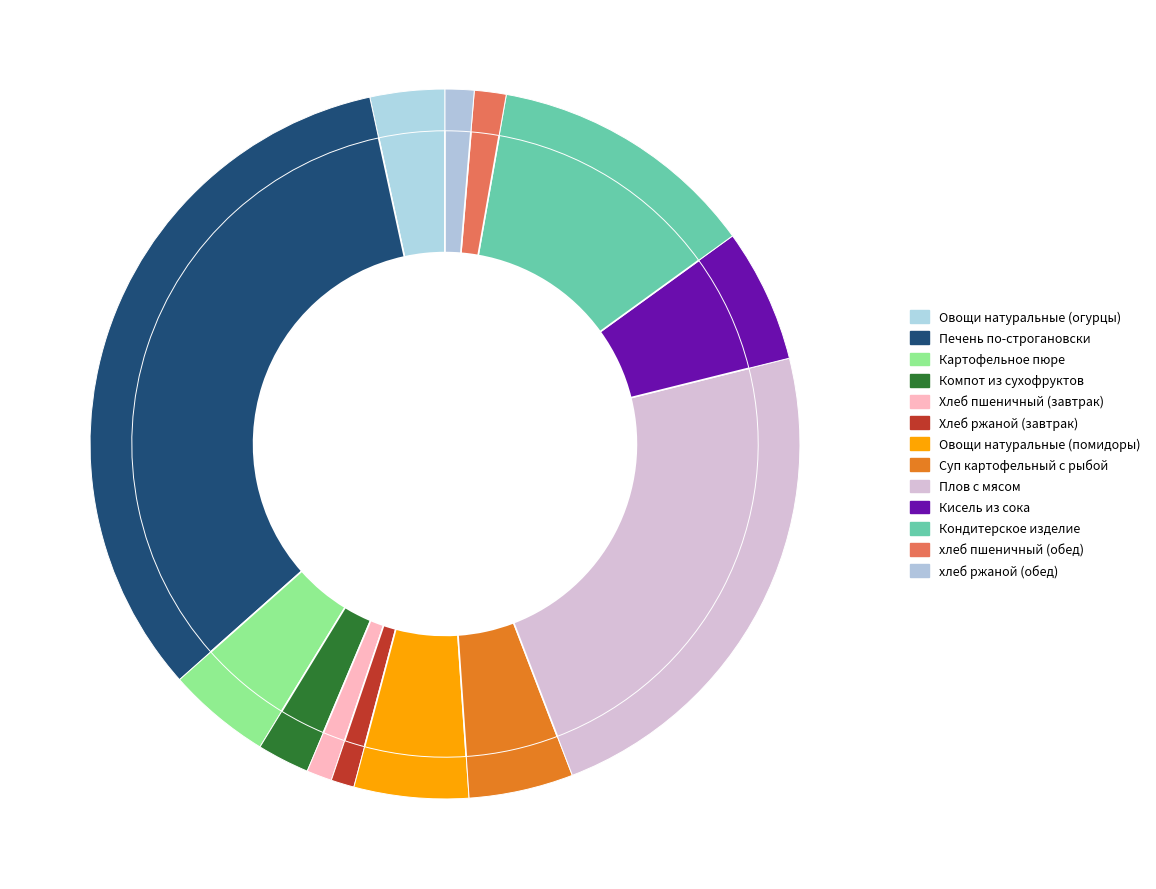

The Хлеб пшеничный (завтрак) slice represents 11% of the pie. True or false?

False